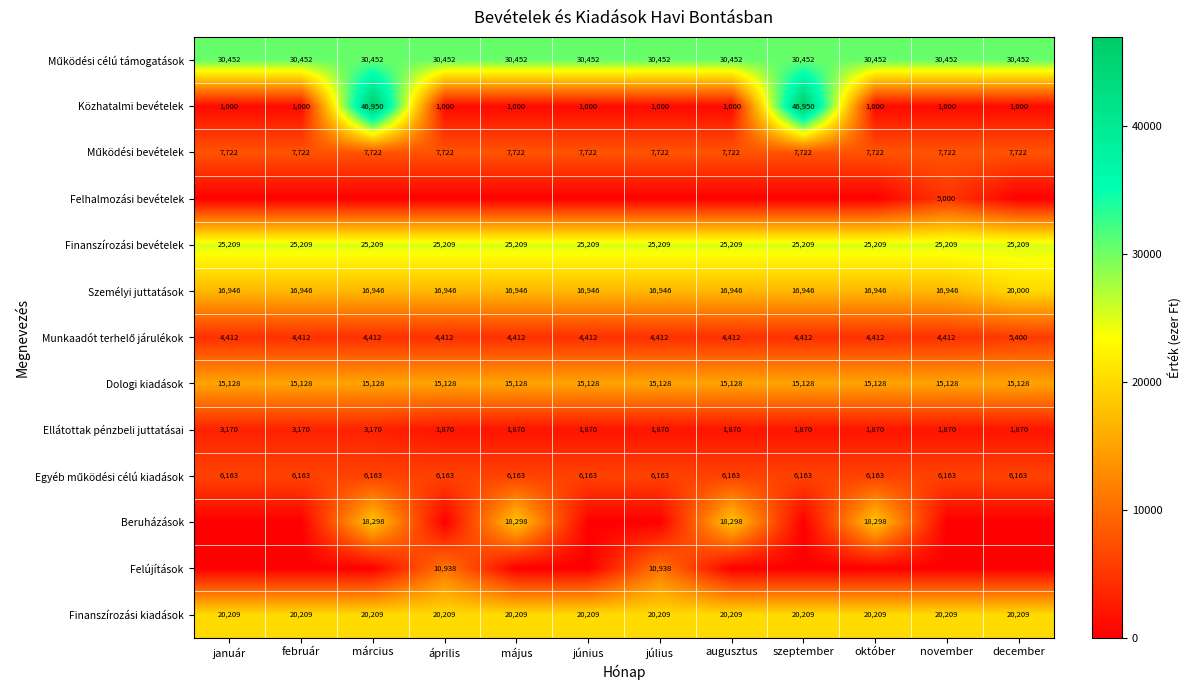

Read the Finanszírozási kiadások value at február.

20209